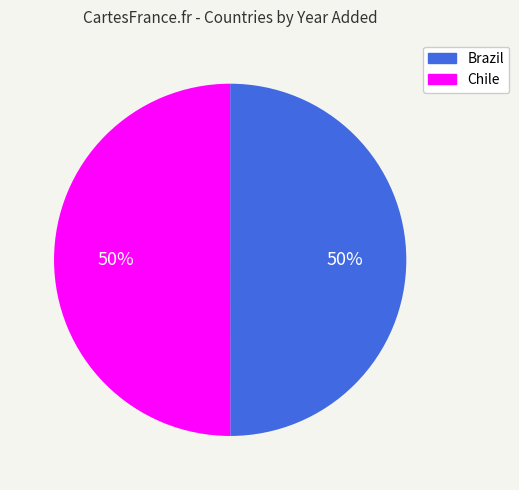

Do Chile and Brazil together represent more than half of the pie?

Yes